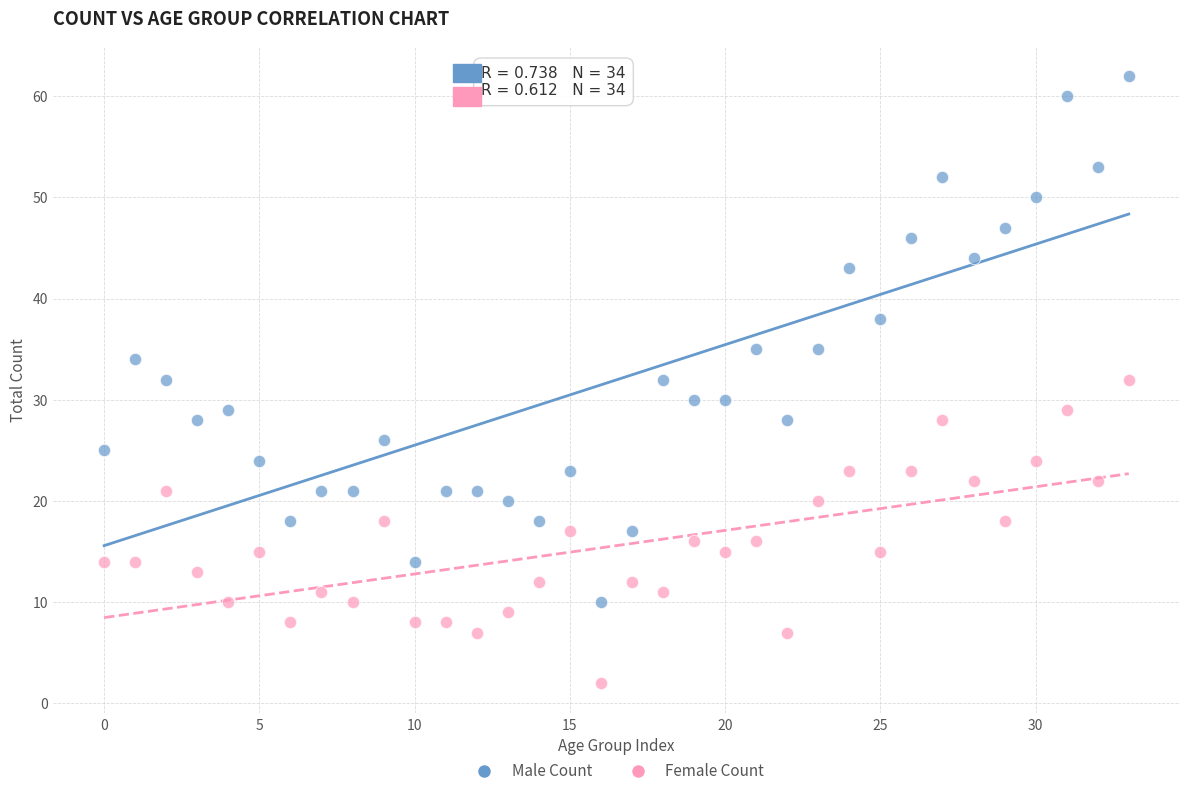

Across all data points, what is the range of Y values (max minus min)?

60